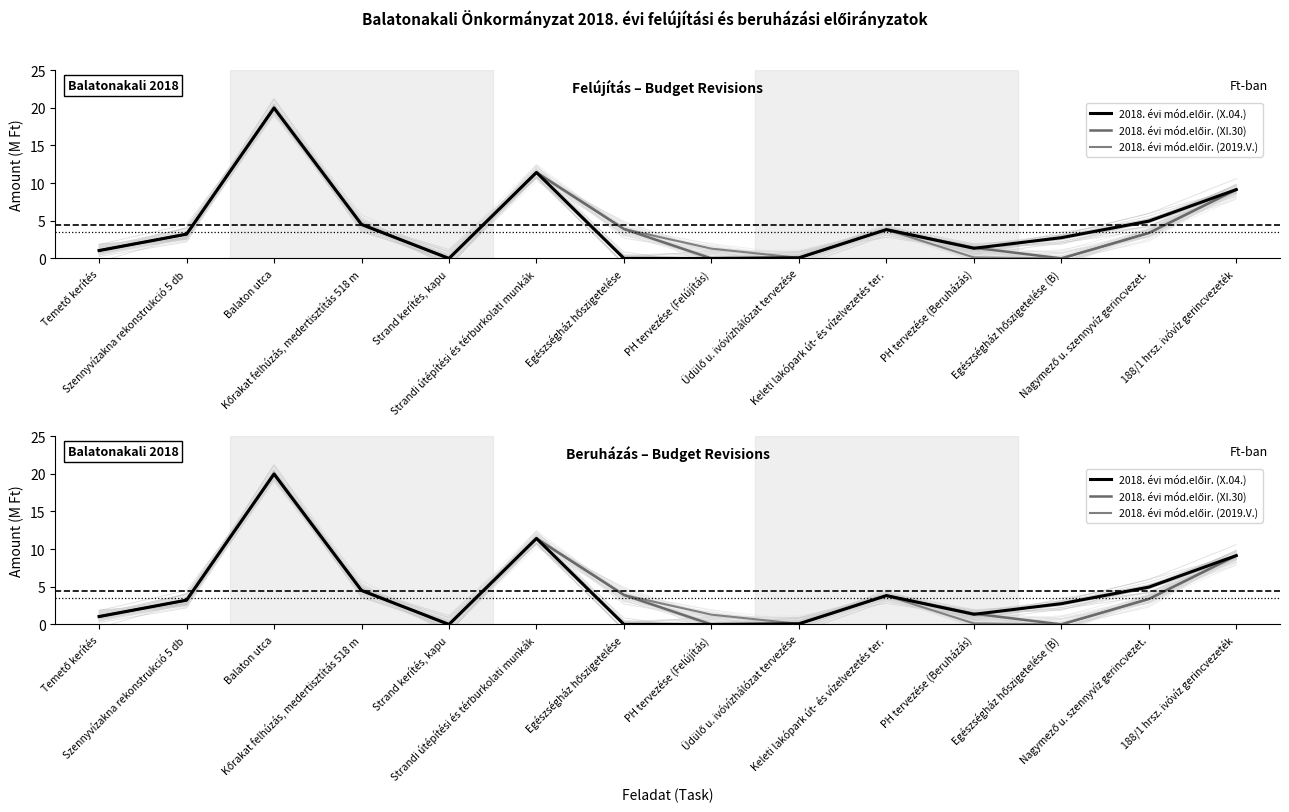

Reading right to left, transcribe all the data shown in this chart.

2018. évi mód.előir. (X.04.): 9.1	5.0	2.8	1.3	3.8	0.1	0.0	0.0	11.4	0.0	4.5	20.0	3.2	1.0
2018. évi mód.előir. (XI.30): 9.1	3.4	0.0	1.4	3.8	0.1	0.0	3.9	11.4	0.0	4.5	20.0	3.2	1.0
2018. évi mód.előir. (2019.V.): 9.1	3.4	0.0	0.1	3.8	0.1	1.3	3.9	11.4	0.0	4.5	20.0	3.2	1.0